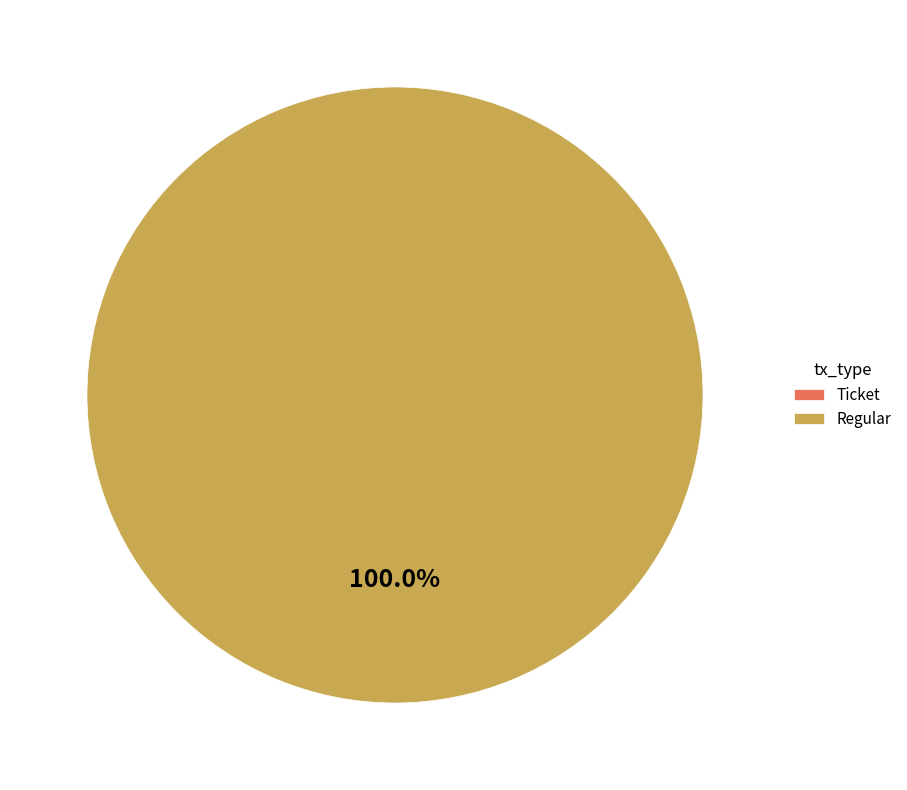

What percentage is the Regular slice, to the nearest percent?

100%